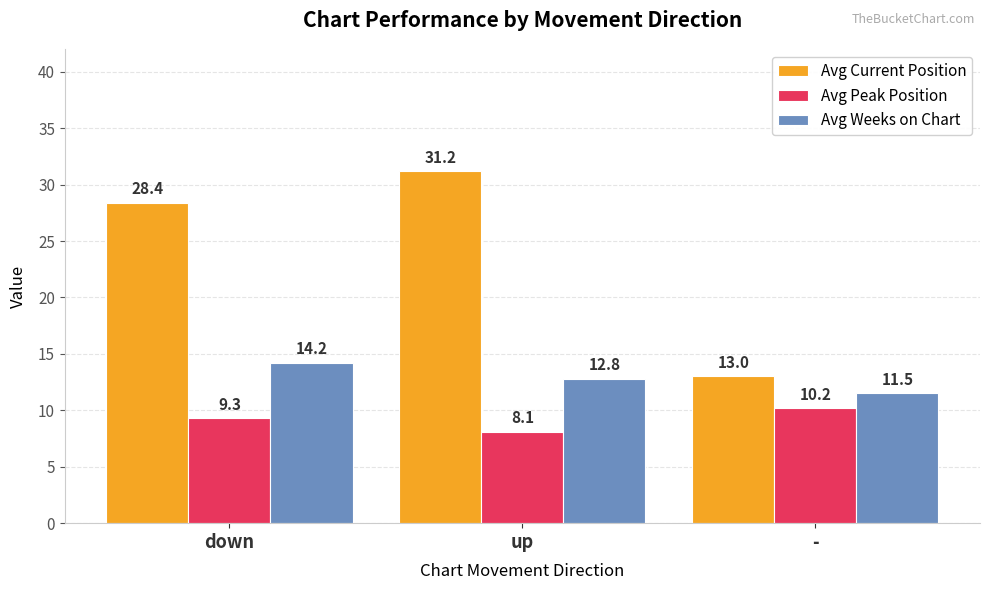

At which category does the chart reach its minimum across all series?

up